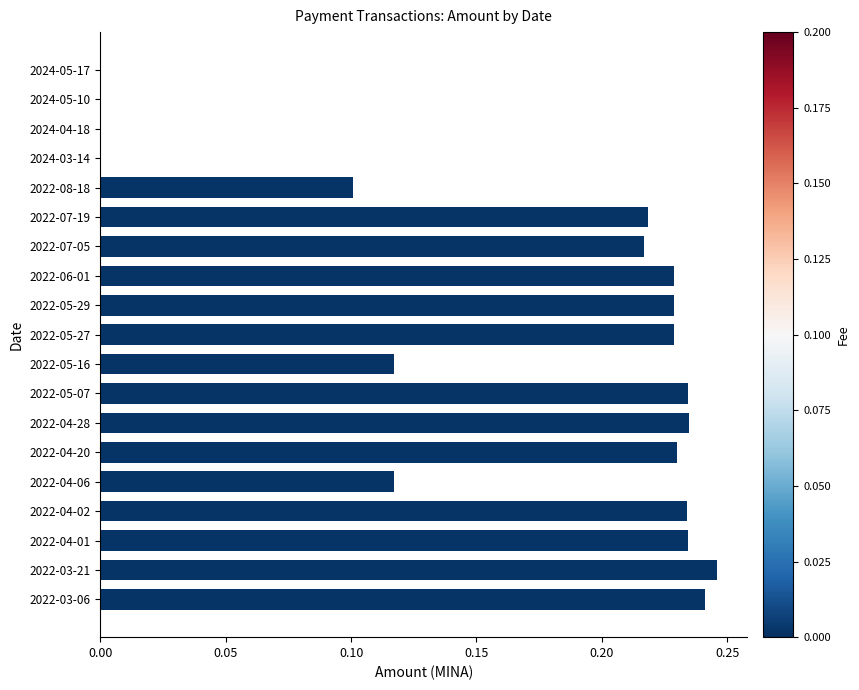

True or false: the data shows 0.4 at 2022-03-21.

False